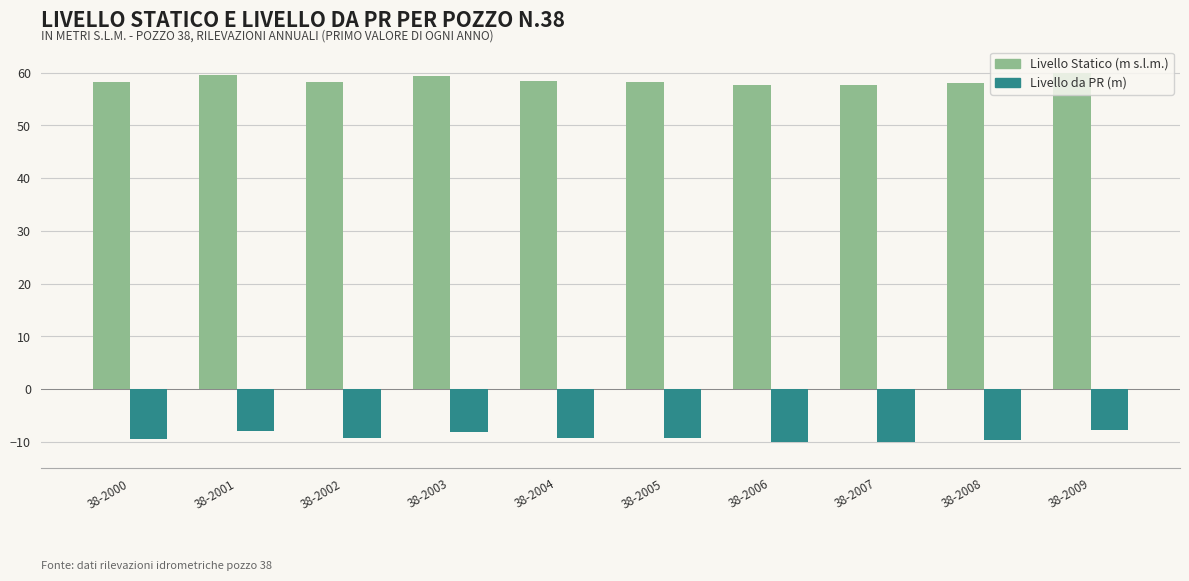

True or false: Livello Statico (m s.l.m.) has a value of 59.6 at 38-2001.

True